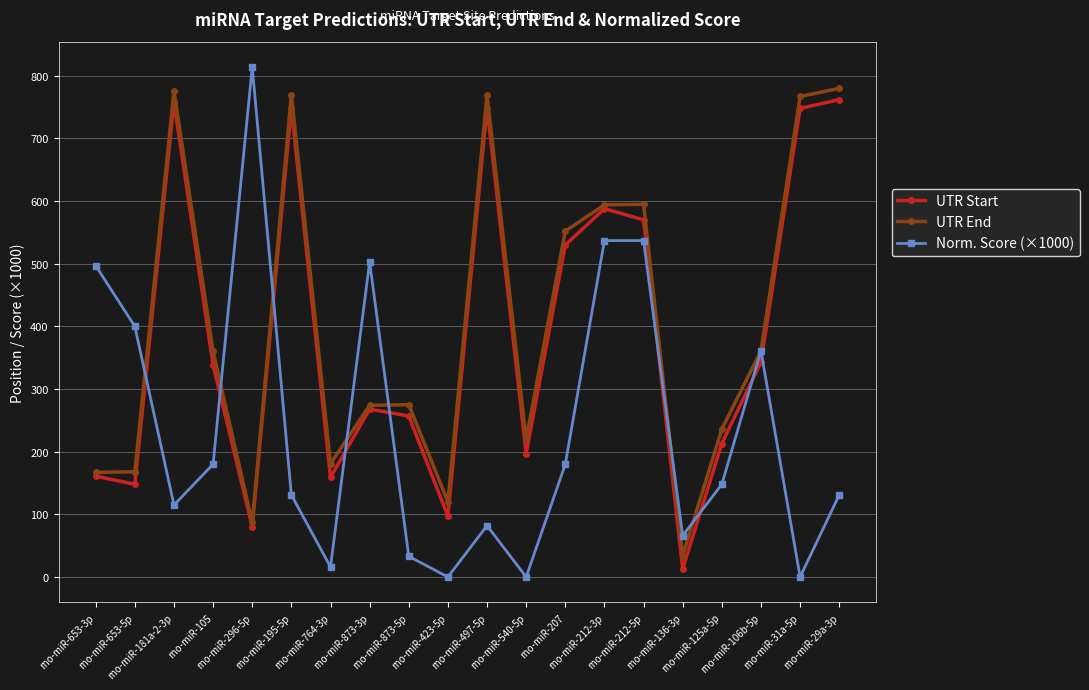

At how many categories does at least one series exceed 326?

14